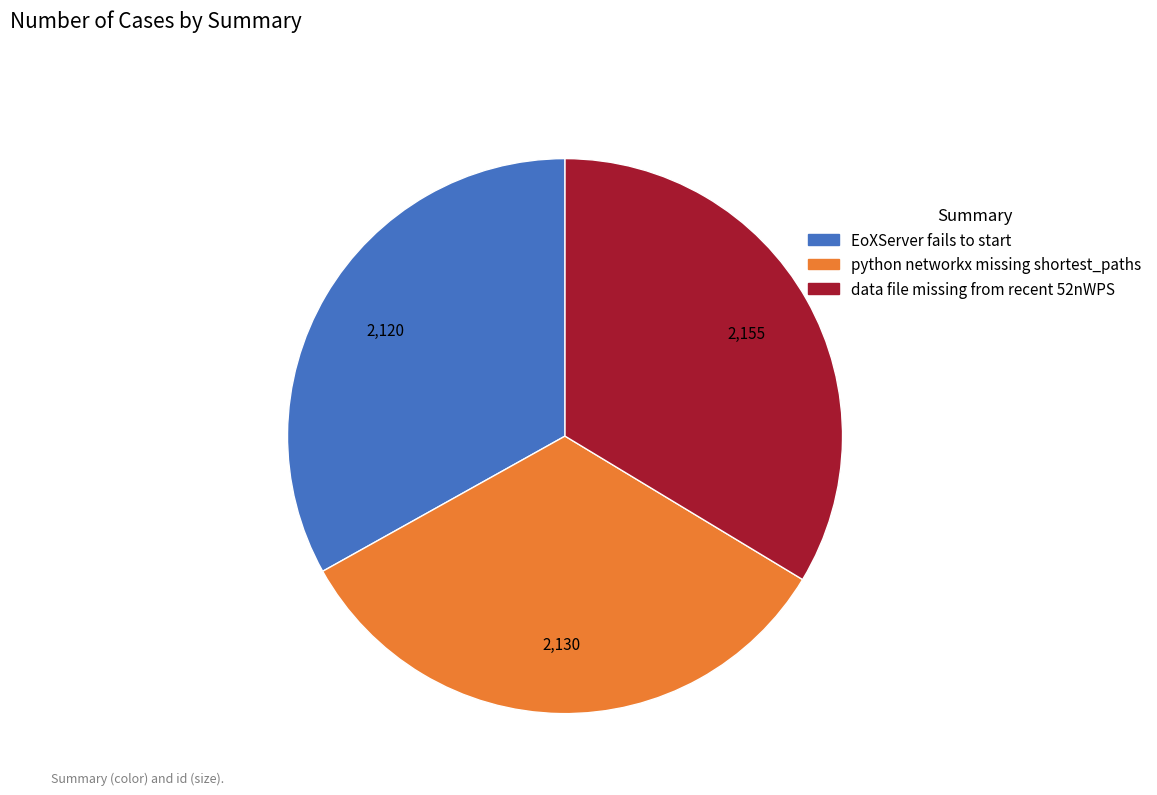

Count the number of slices in the pie.

3